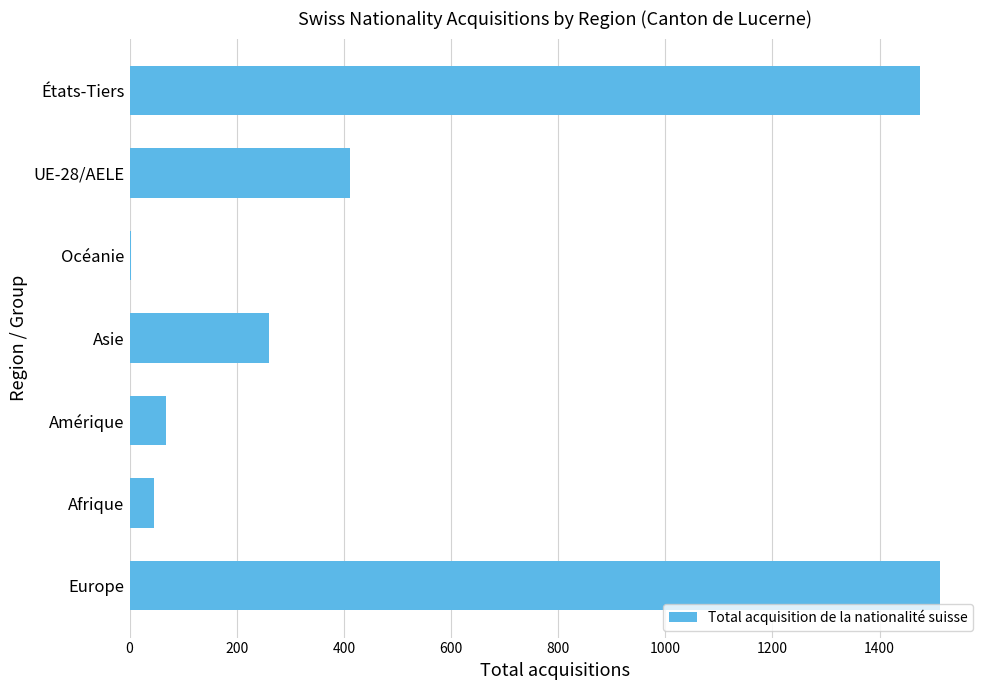

Count the number of data series in this chart.

1